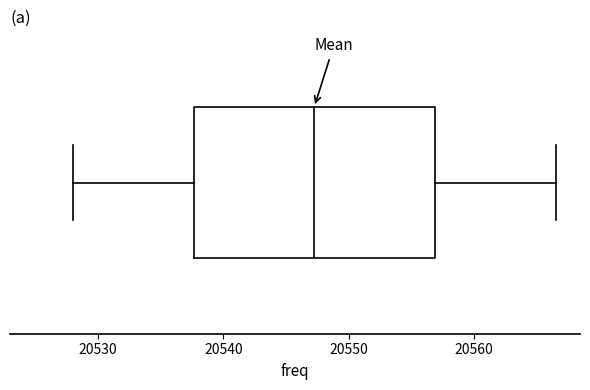

Transcribe this box plot: give where the median line is, the range the box spans, and where the two whiskers end, as read against the x-axis. The values are not printed on the chart, so give them approximately, as read against the axis.

median 20547, box 20538 to 20557, whiskers 20528 to 20567